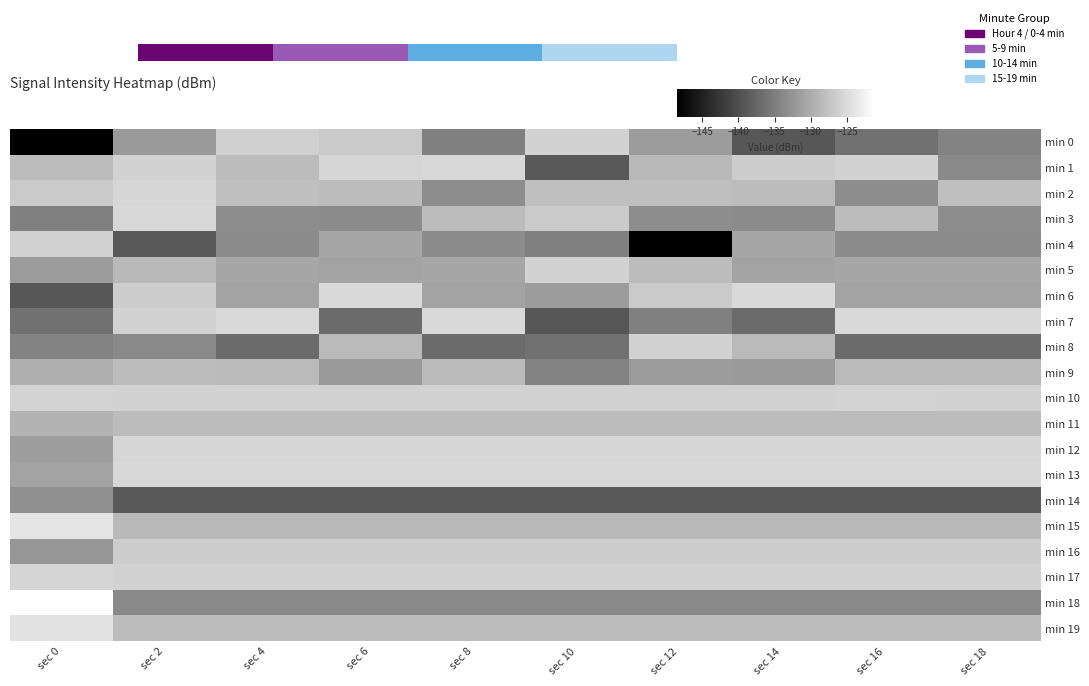

What is the minimum value for min 15?

-128.7